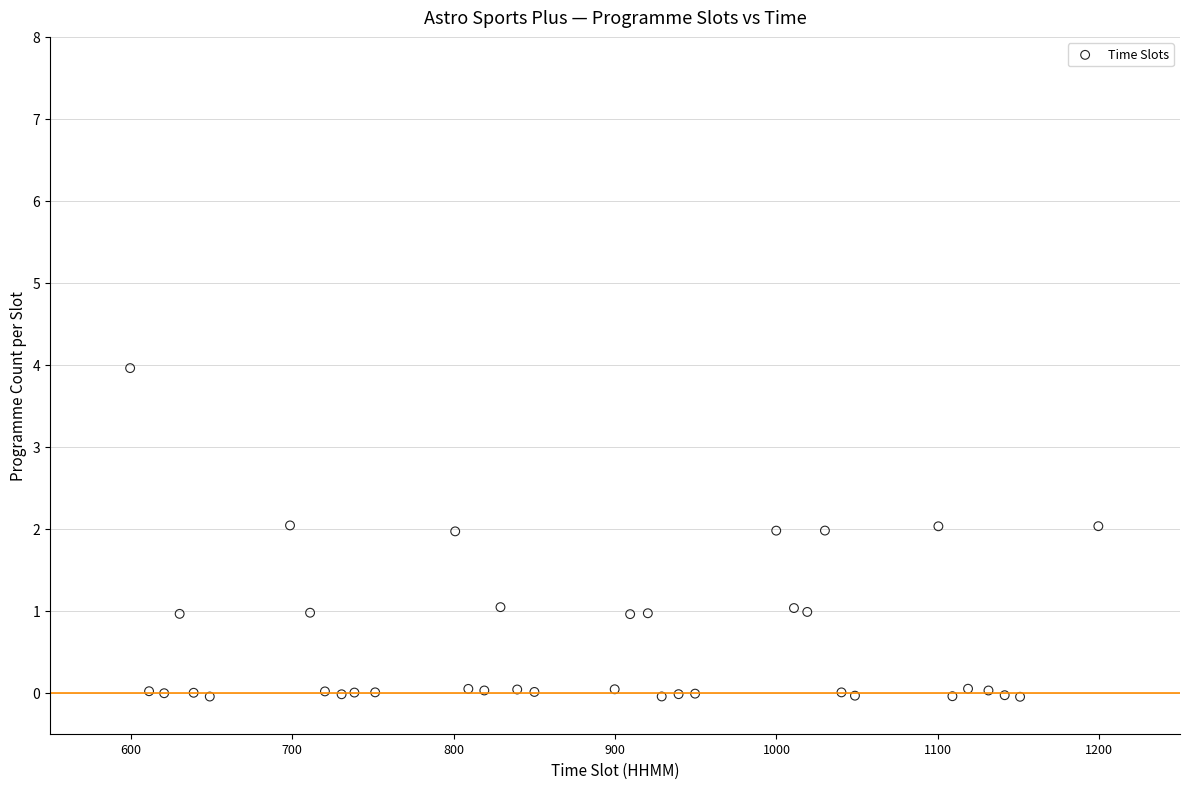

What is the range of X values (max minus min)?

599.8